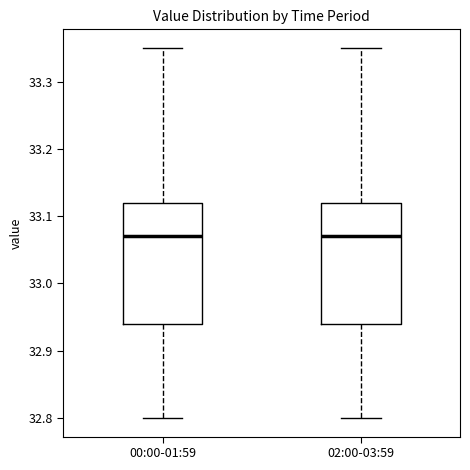

Reading left to right, transcribe this box plot: for each box, give where its median line is, the range the box spans, and where its two whiskers end, as read against the y-axis. The values are not printed on the chart, so give them approximately, as read against the axis.

00:00-01:59: median 33.07, box 32.94 to 33.12, whiskers 32.80 to 33.35
02:00-03:59: median 33.07, box 32.94 to 33.12, whiskers 32.80 to 33.35